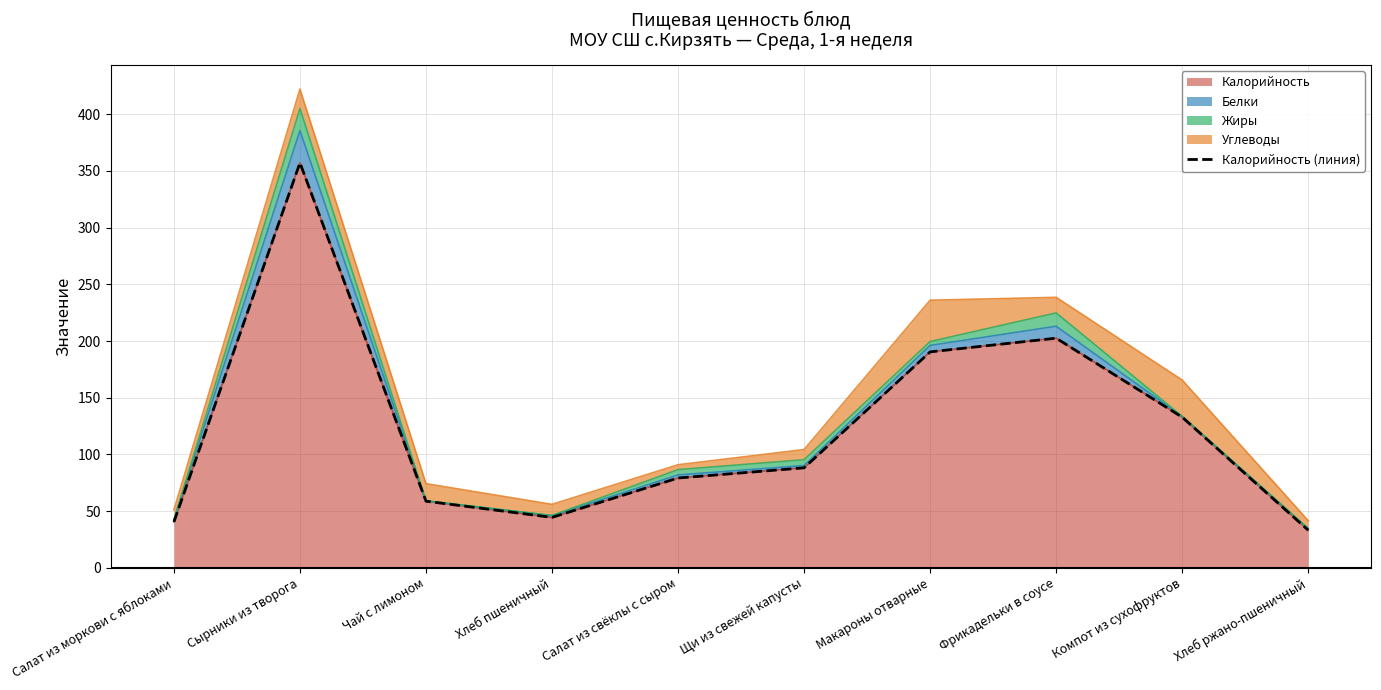

True or false: the data shows 140.9 at Щи из свежей капусты.

False